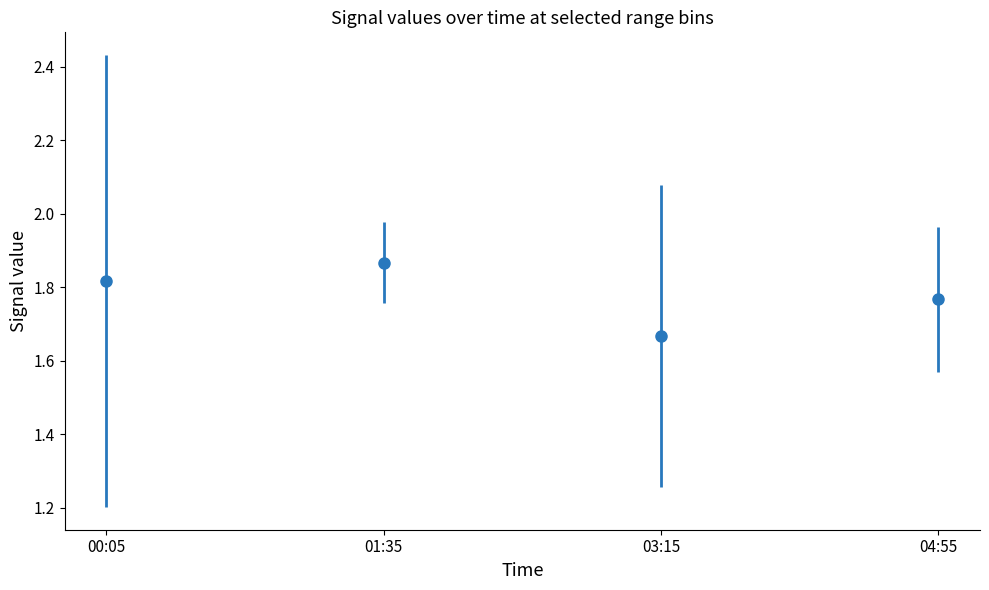

What is the label of the 1st point from the left?

00:05